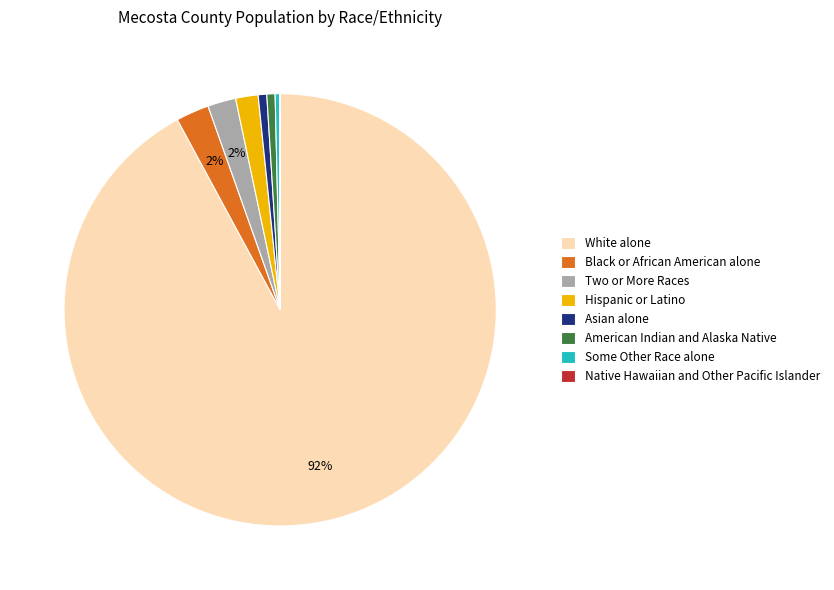

What percentage is the Hispanic or Latino slice, to the nearest percent?

2%